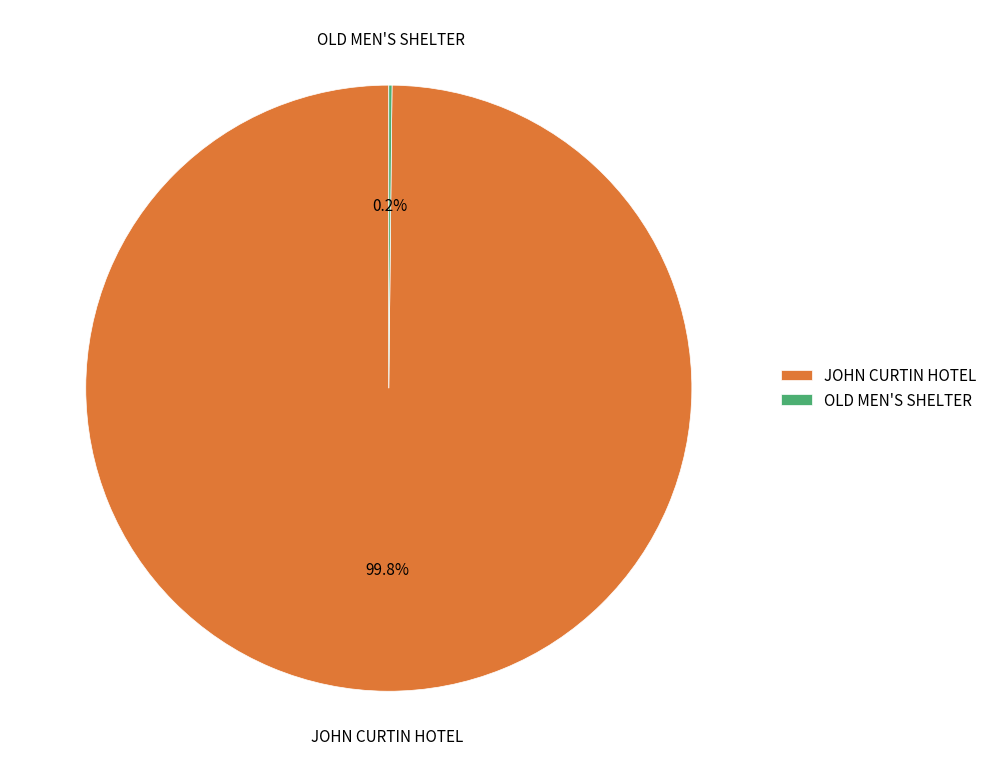

What is the largest slice in the pie chart?

JOHN CURTIN HOTEL